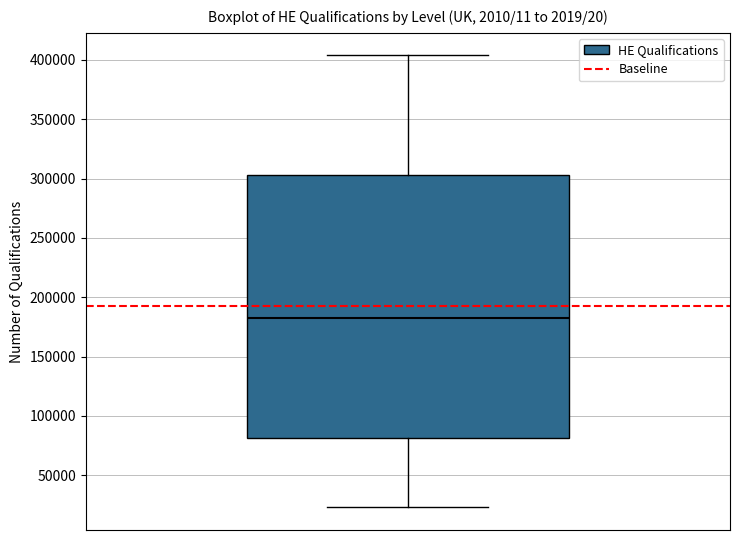

Transcribe this box plot: give where the median line is, the range the box spans, and where the two whiskers end, as read against the y-axis. The values are not printed on the chart, so give them approximately, as read against the axis.

median 185000, box 80000 to 305000, whiskers 25000 to 405000